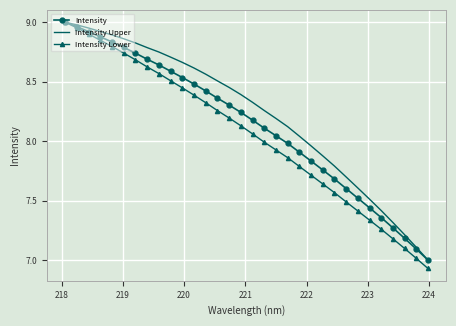

List the series in order of their overall mean, lowest first.

Intensity Lower, Intensity, Intensity Upper